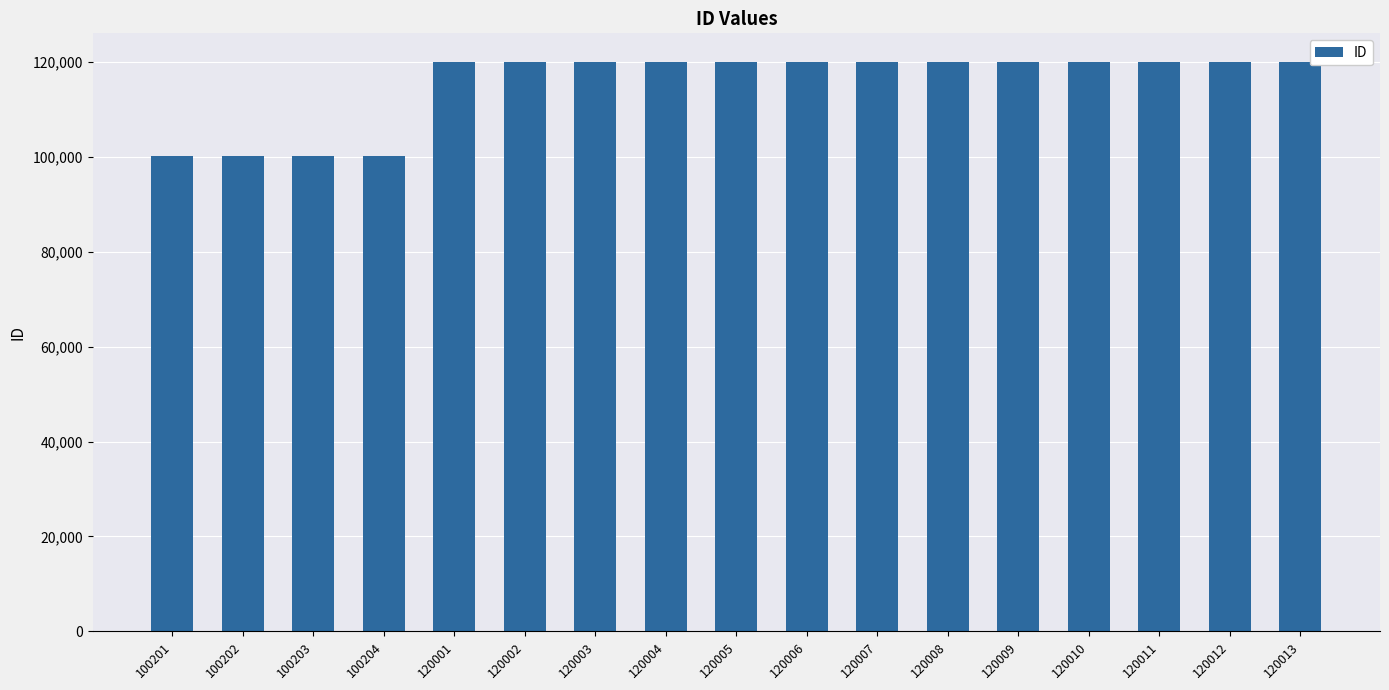

What is the difference between the second highest and second lowest values?

19810